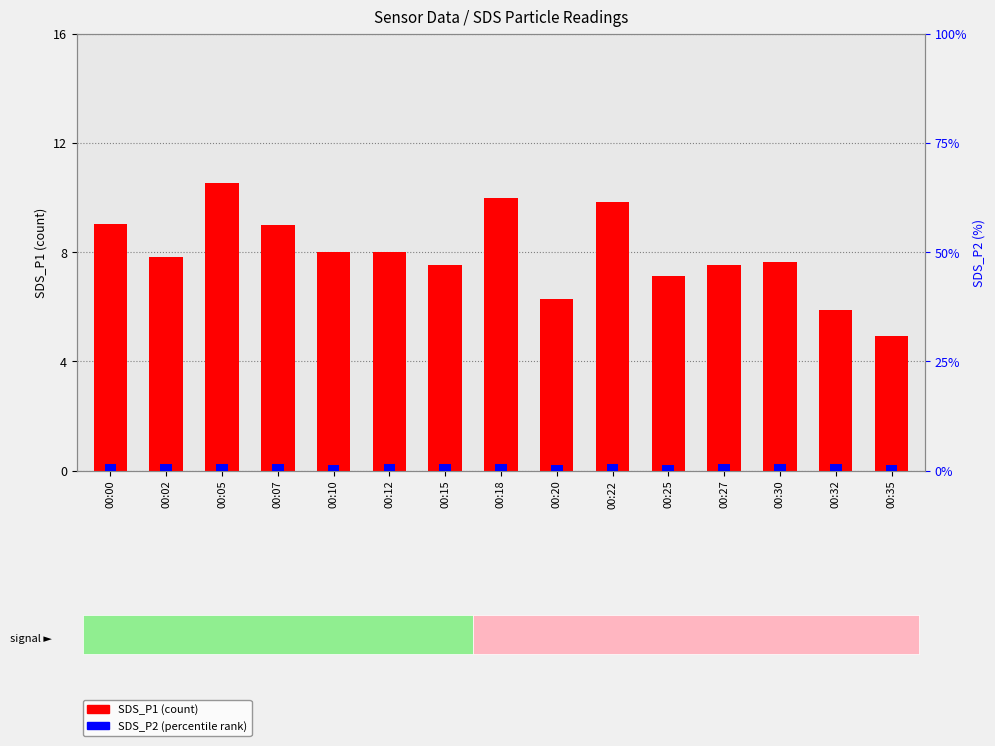

Which series changed the most between 00:05 and 00:10?

SDS_P1 (count)